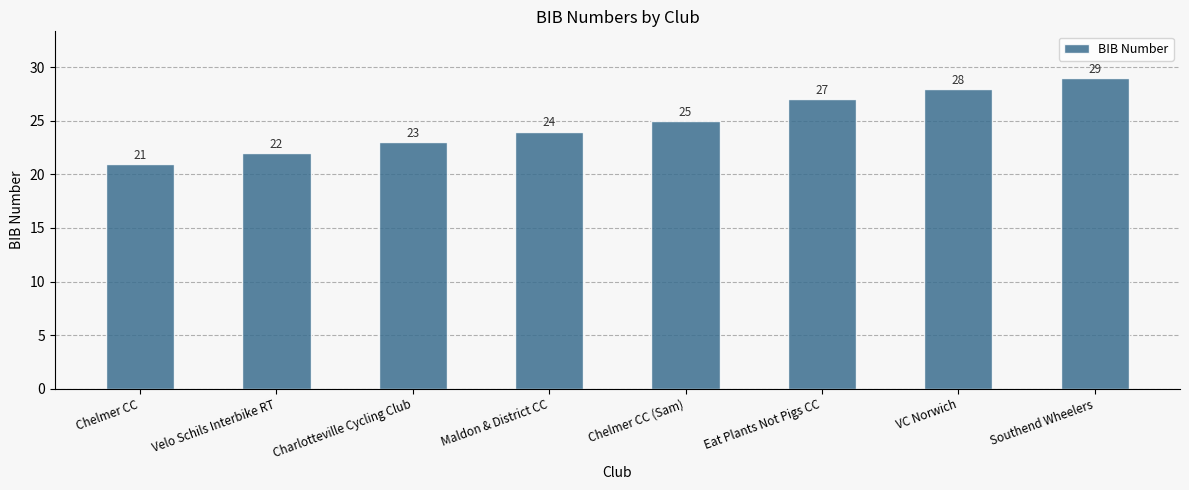

Reading left to right, transcribe all the data shown in this chart.

Chelmer CC=21	Velo Schils Interbike RT=22	Charlotteville Cycling Club=23	Maldon & District CC=24	Chelmer CC (Sam)=25	Eat Plants Not Pigs CC=27	VC Norwich=28	Southend Wheelers=29